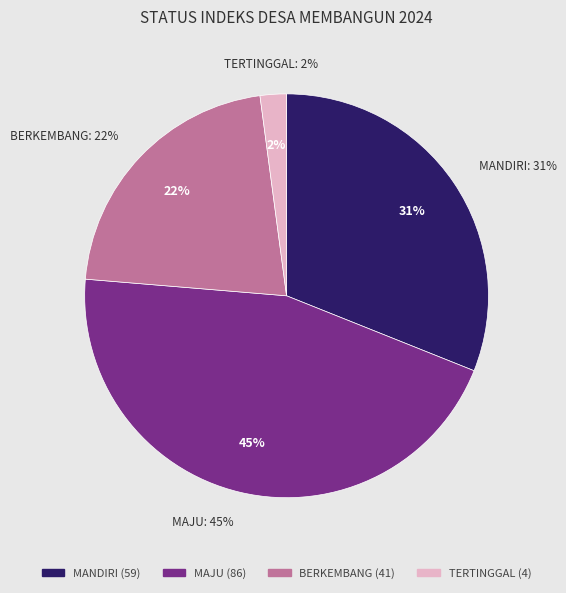

What is the change in value from MANDIRI to TERTINGGAL?

-55